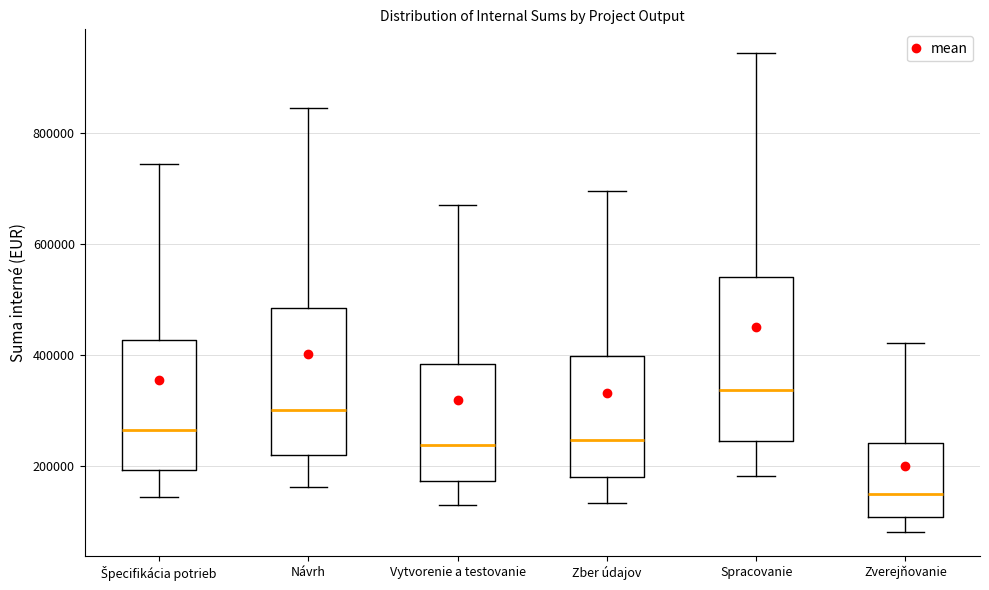

Reading left to right, read every box against the y-axis: the position of its median line, the range the box covers, and the ends of its whiskers. The values are not printed on the chart, so give them approximately, as read against the axis.

Špecifikácia potrieb: median 260000, box 200000 to 420000, whiskers 140000 to 740000
Návrh: median 300000, box 220000 to 480000, whiskers 160000 to 840000
Vytvorenie a testovanie: median 240000, box 180000 to 380000, whiskers 120000 to 660000
Zber údajov: median 240000, box 180000 to 400000, whiskers 140000 to 700000
Spracovanie: median 340000, box 240000 to 540000, whiskers 180000 to 940000
Zverejňovanie: median 160000, box 100000 to 240000, whiskers 80000 to 420000